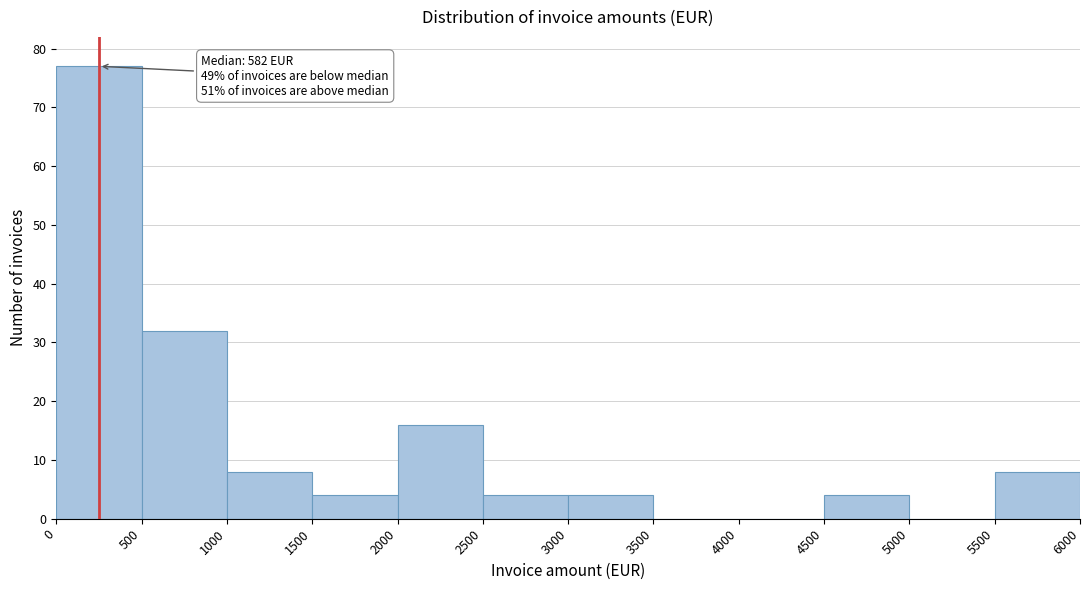

Over which range of the x-axis is the bar tallest?

0 to 500